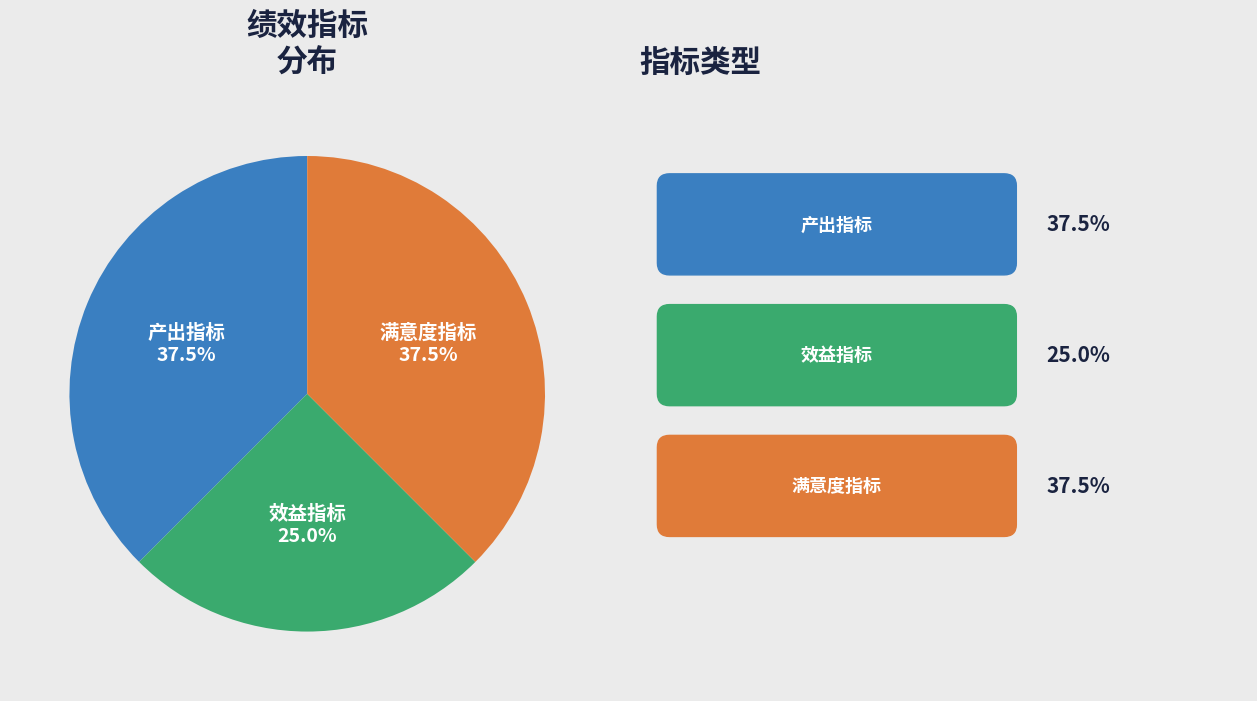

How many segments does this pie chart have?

3